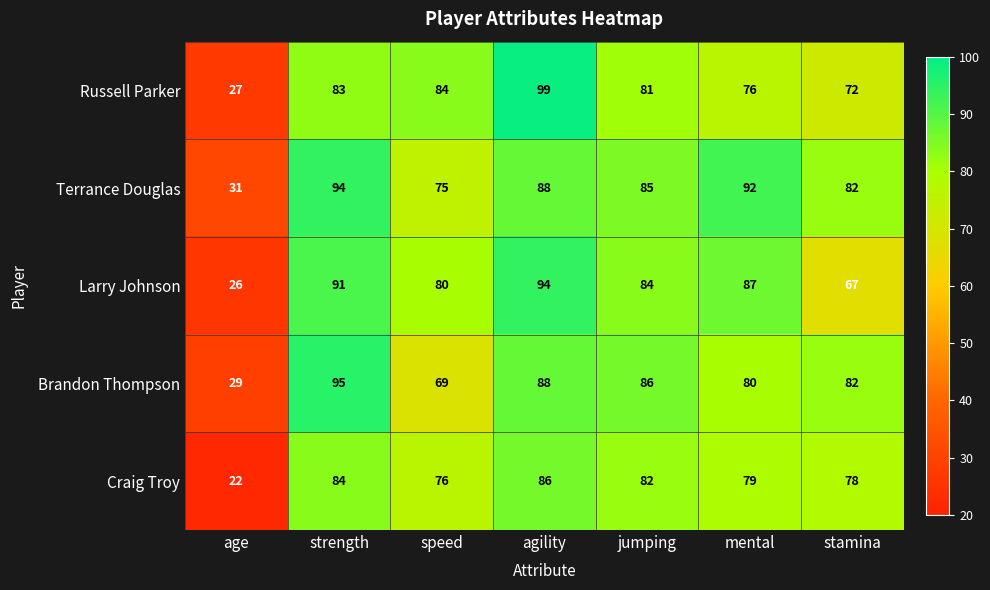

What is the difference between the maximum and minimum values in the Russell Parker series?

72